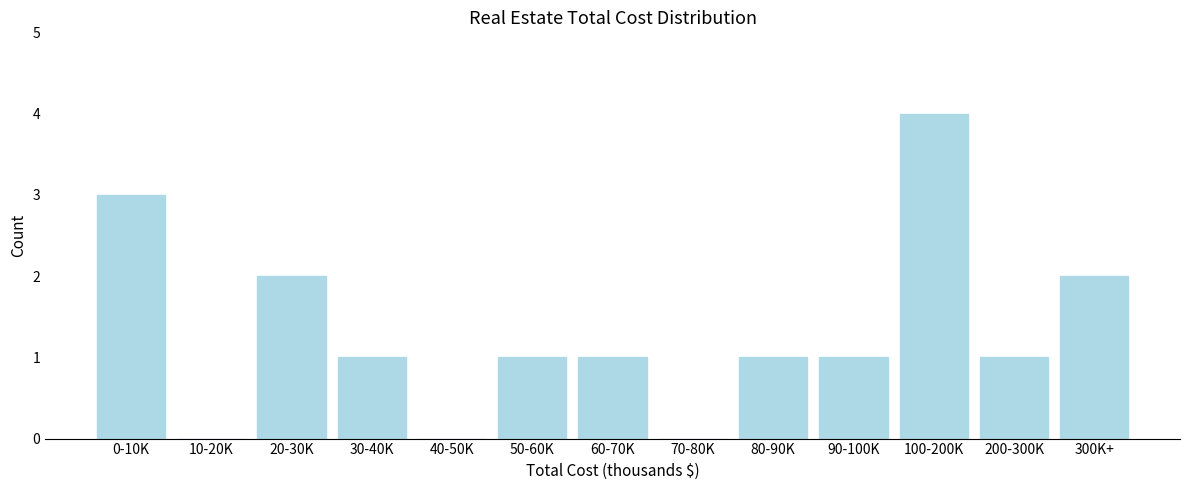

What is the sum of the values at 300K+ and 60-70K?

3